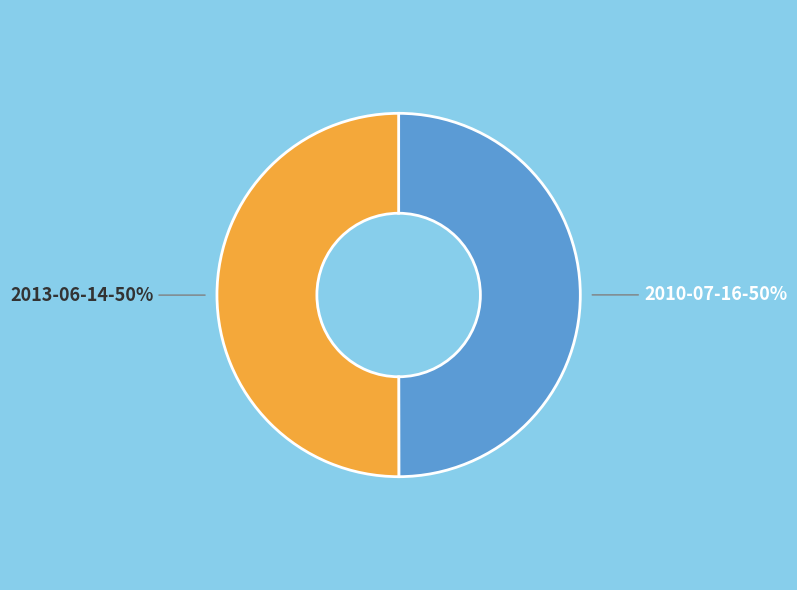

To the nearest percent, what portion does 2010-07-16 represent?

50%